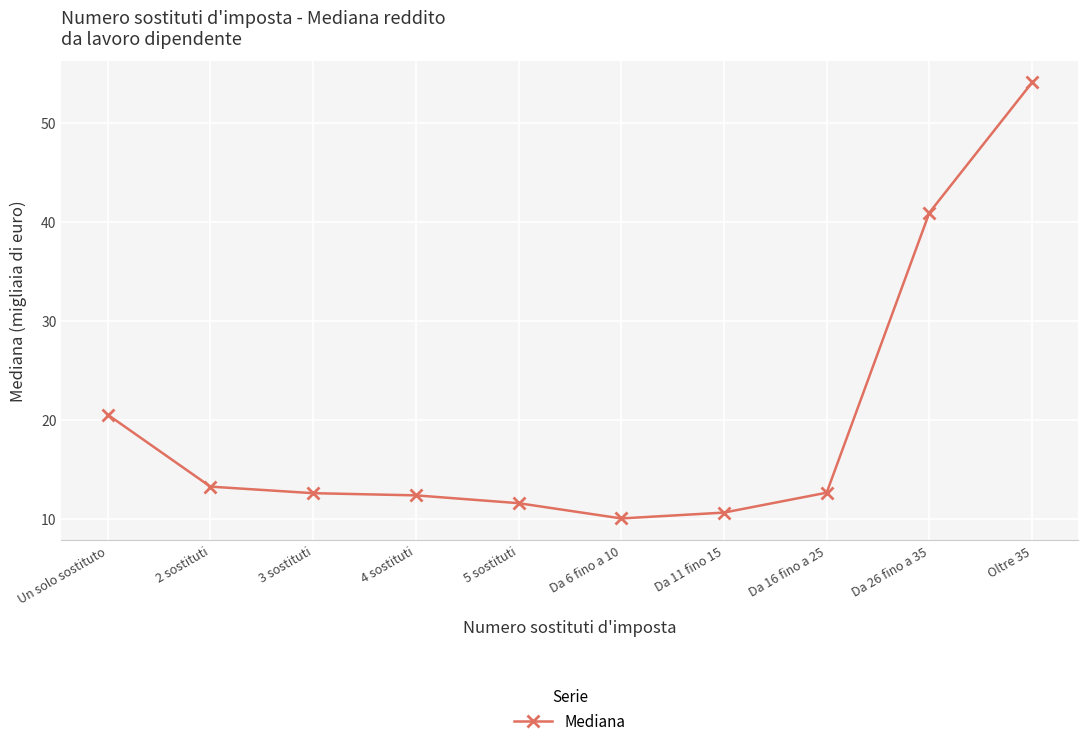

Is it true that the value at Oltre 35 is 37.3?

False